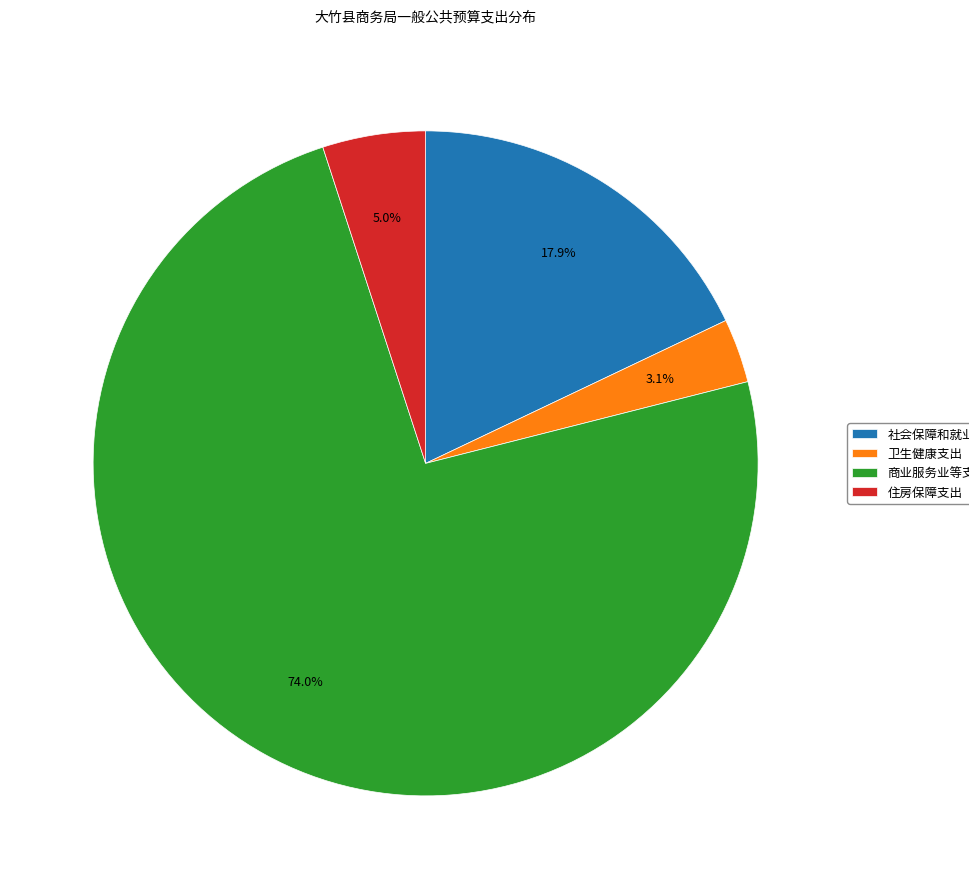

Count the number of slices in the pie.

4